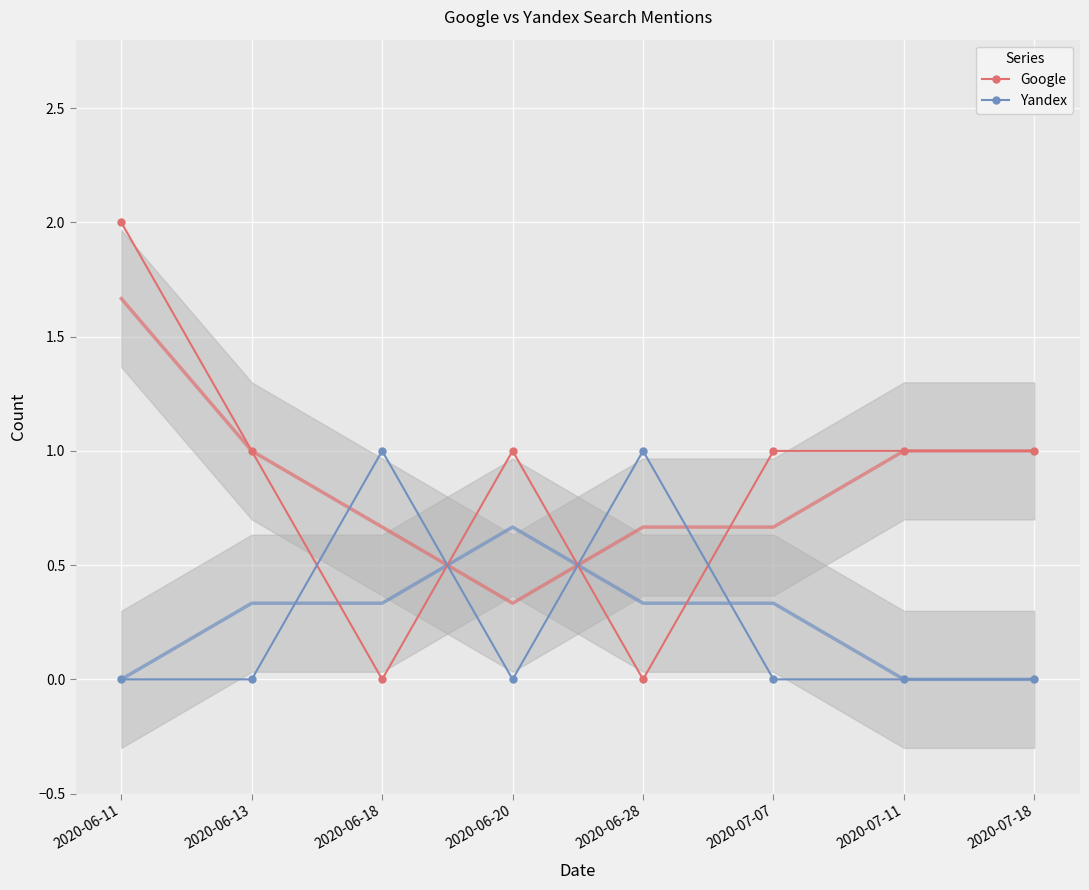

Rank the categories by Google value from lowest to highest.

2020-06-18, 2020-06-28, 2020-06-13, 2020-06-20, 2020-07-07, 2020-07-11, 2020-07-18, 2020-06-11